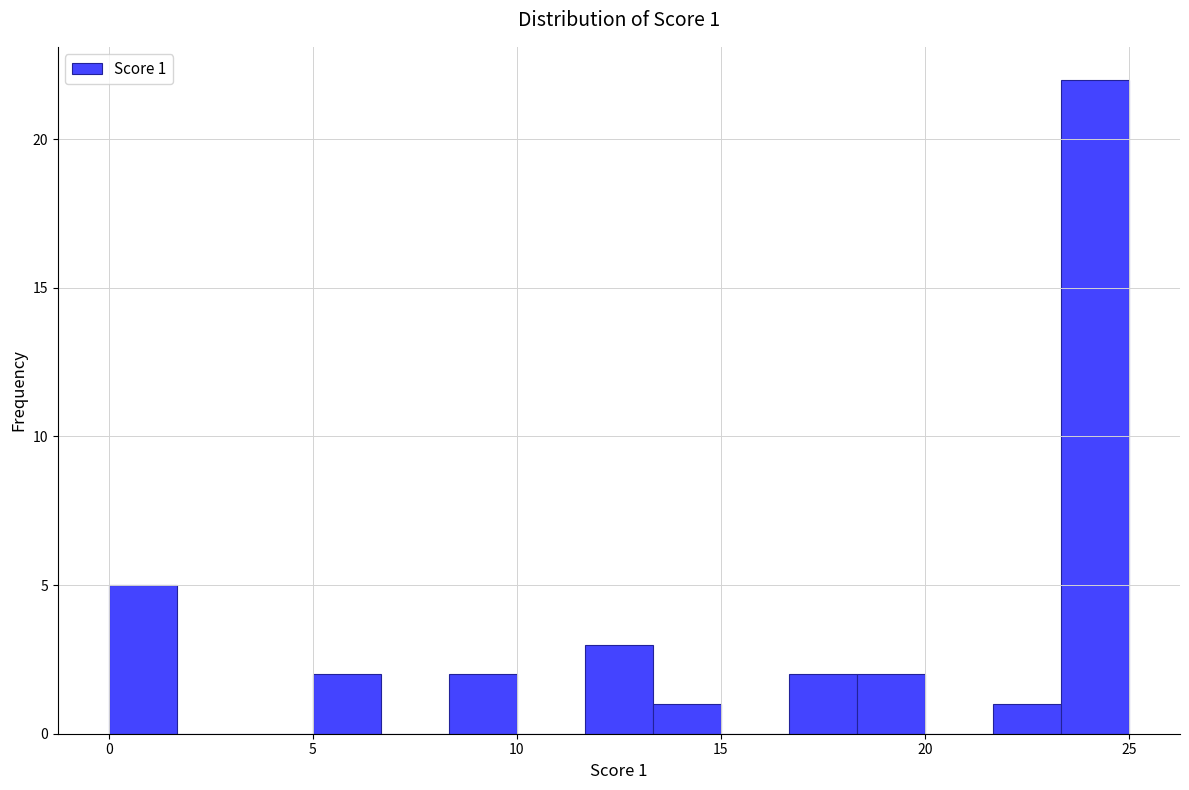

Around what value on the x-axis is the tallest bar? Give the approximate position of its centre, as read against the axis.

24.0